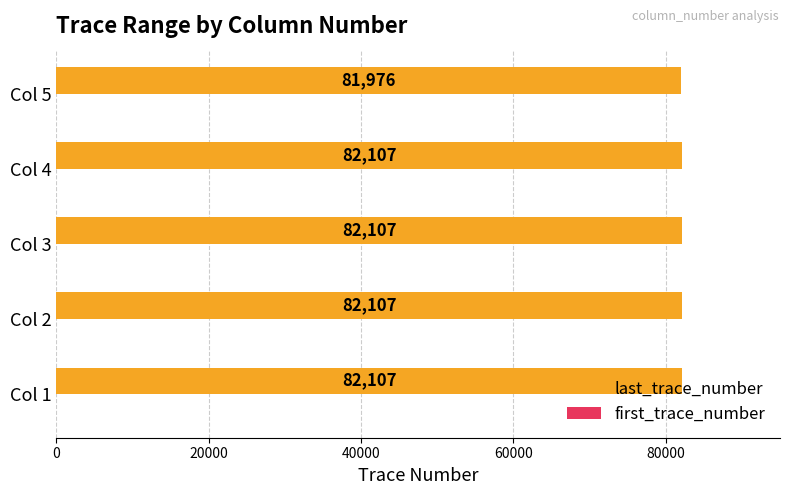

Which series changed the most between Col 4 and Col 5?

last_trace_number